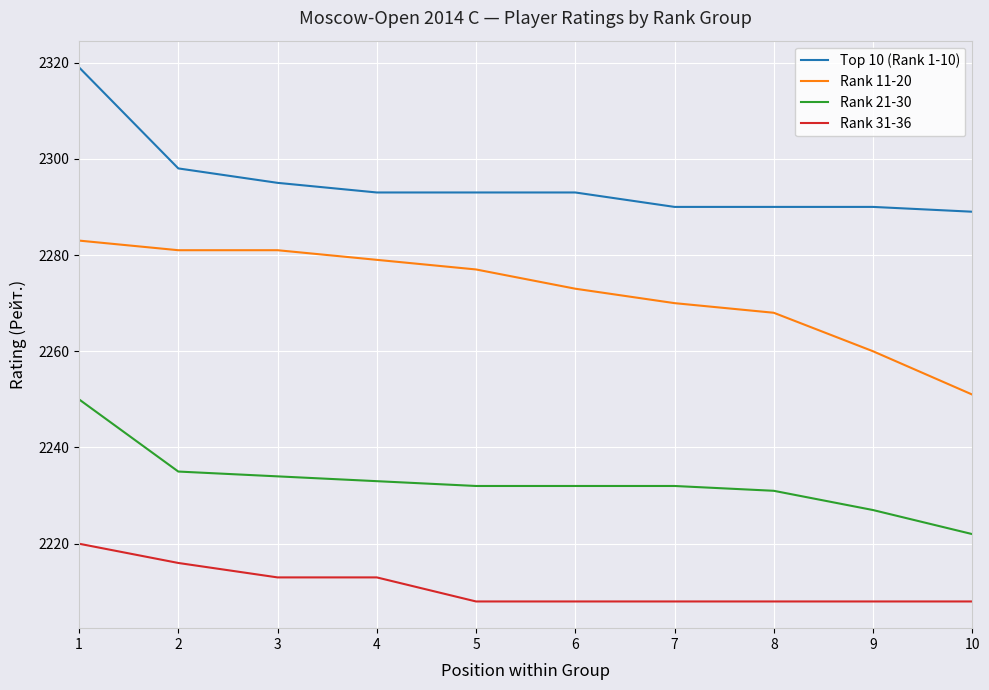

Is it true that Rank 31-36 equals 2213 at 3?

True